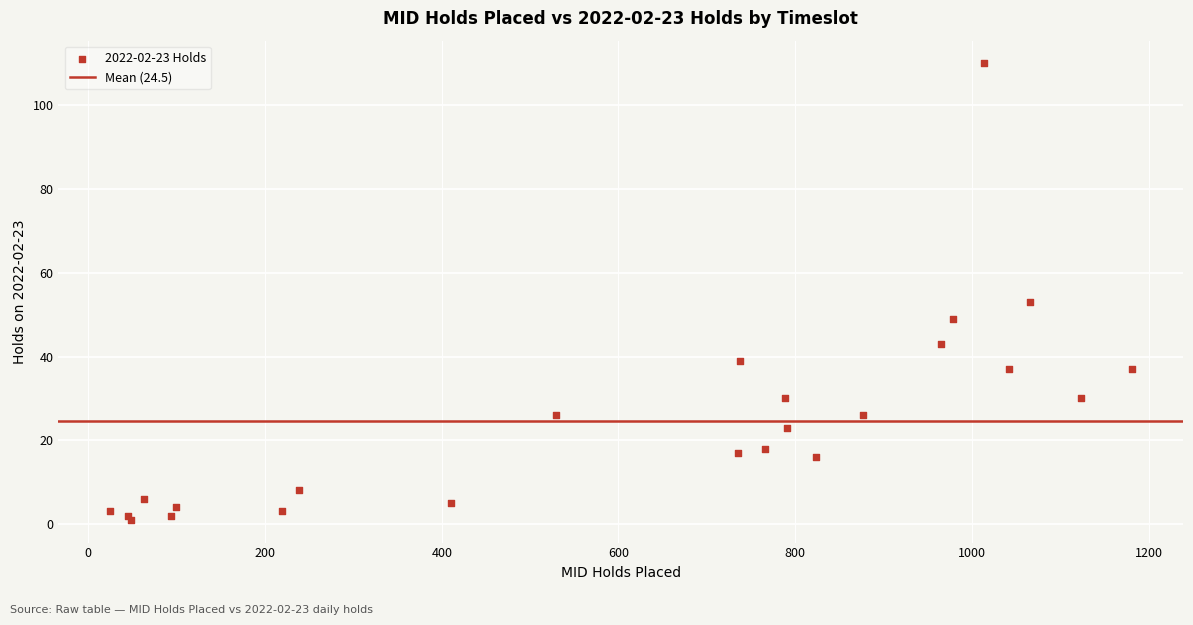

What Y value in the scatter plot is closest to 55?

53